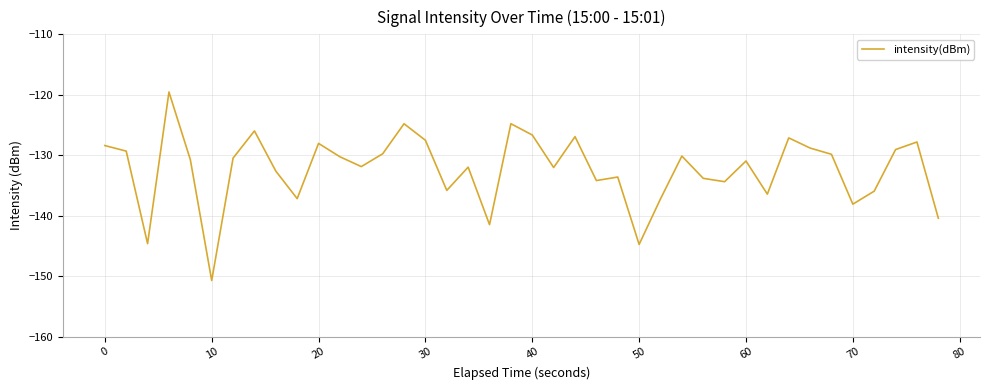

What is the maximum value shown in the chart?

-119.5